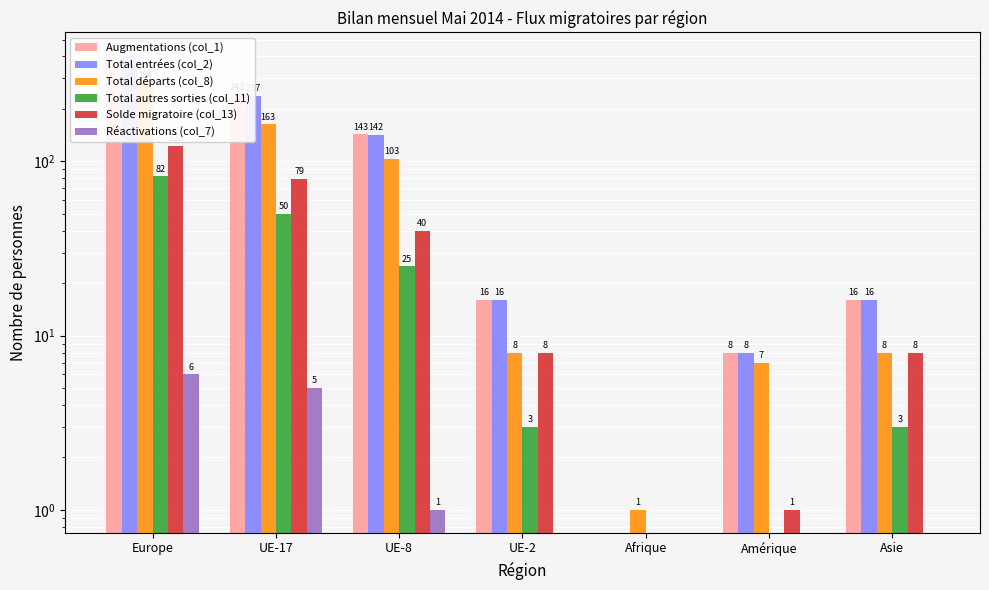

Reading left to right, what are all the values shown in this chart?

Augmentations (col_1): Europe=407	UE-17=242	UE-8=143	UE-2=16	Afrique=0	Amérique=8	Asie=16
Total entrées (col_2): Europe=401	UE-17=237	UE-8=142	UE-2=16	Afrique=0	Amérique=8	Asie=16
Total départs (col_8): Europe=284	UE-17=163	UE-8=103	UE-2=8	Afrique=1	Amérique=7	Asie=8
Total autres sorties (col_11): Europe=82	UE-17=50	UE-8=25	UE-2=3	Afrique=0	Amérique=0	Asie=3
Solde migratoire (col_13): Europe=123	UE-17=79	UE-8=40	UE-2=8	Afrique=-1	Amérique=1	Asie=8
Réactivations (col_7): Europe=6	UE-17=5	UE-8=1	UE-2=0	Afrique=0	Amérique=0	Asie=0